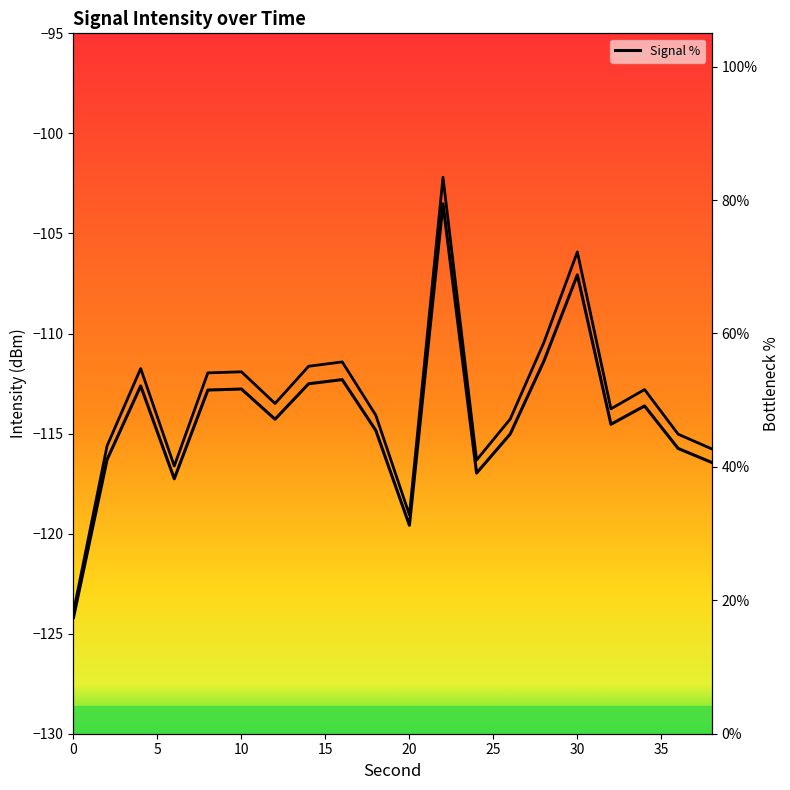

What is the value of the intensity(dBm) point at the 18th from the left?

-112.8